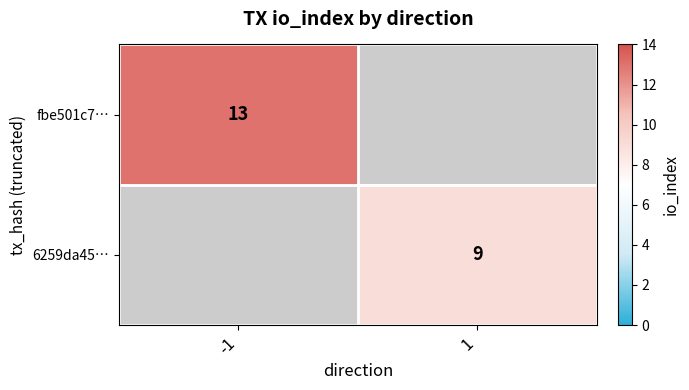

True or false: 6259da45… has a value of 9 at 1.

True